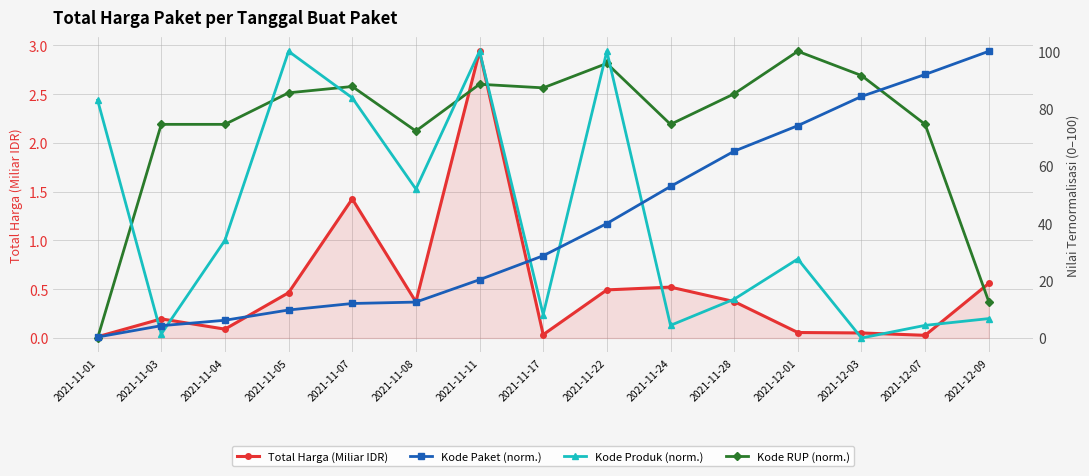

Rank the categories by Kode RUP (norm.) value from lowest to highest.

2021-11-01, 2021-12-09, 2021-11-08, 2021-11-03, 2021-11-04, 2021-11-24, 2021-12-07, 2021-11-28, 2021-11-05, 2021-11-17, 2021-11-07, 2021-11-11, 2021-12-03, 2021-11-22, 2021-12-01